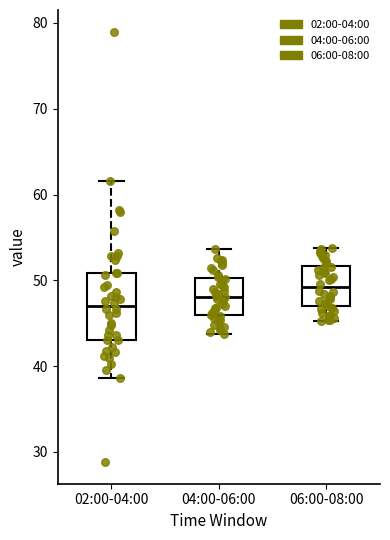

Reading left to right, transcribe this box plot: for each box, give where its median line is, the range the box spans, and where its two whiskers end, as read against the y-axis. The values are not printed on the chart, so give them approximately, as read against the axis.

02:00-04:00: median 47, box 43 to 51, whiskers 39 to 62
04:00-06:00: median 48, box 46 to 50, whiskers 44 to 54
06:00-08:00: median 49, box 47 to 52, whiskers 45 to 54